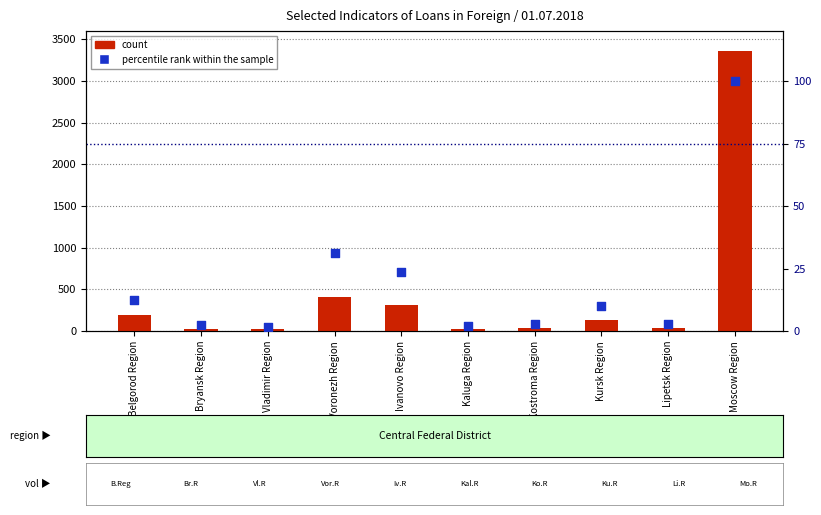

Which series reaches the minimum Y coordinate?

percentile rank within the sample